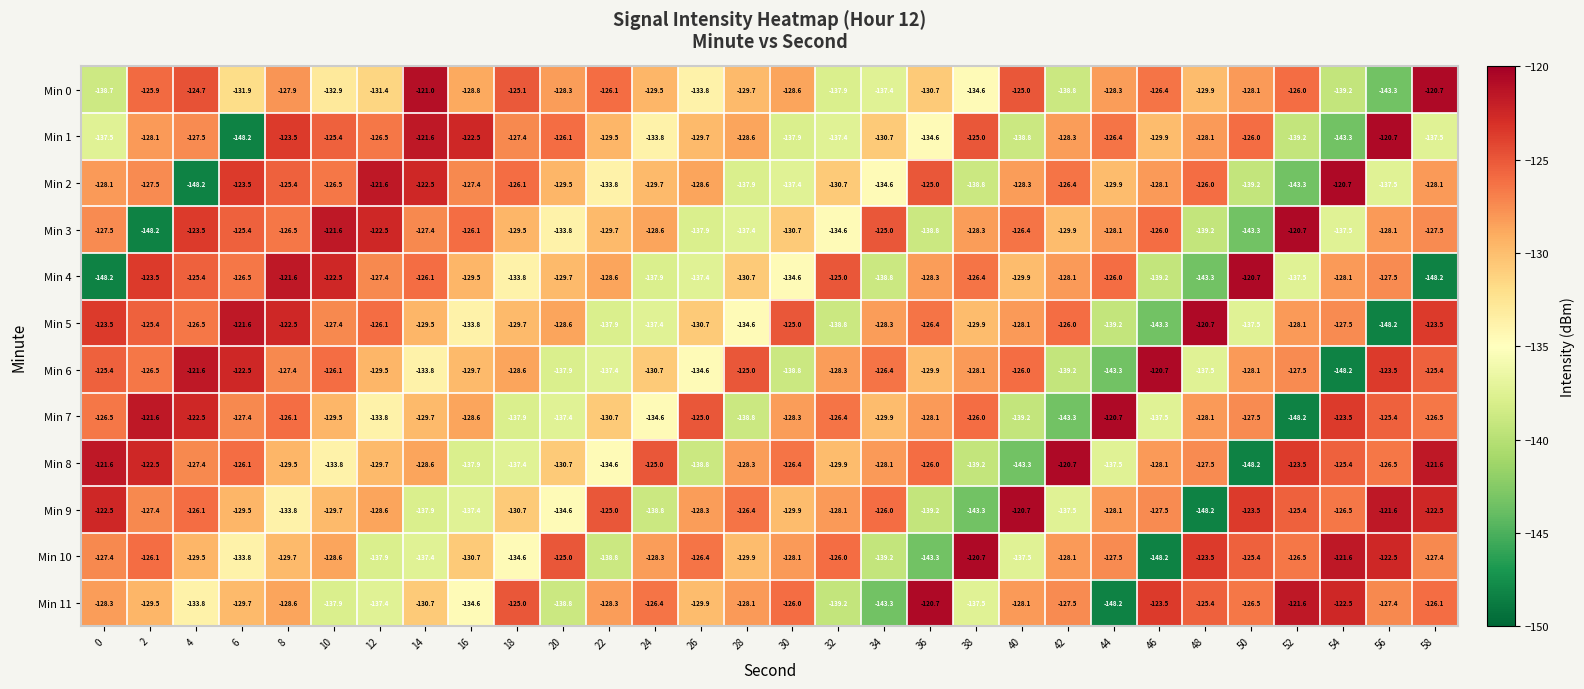

What is the difference between the Min 0 values at 56 and 44?

15.0